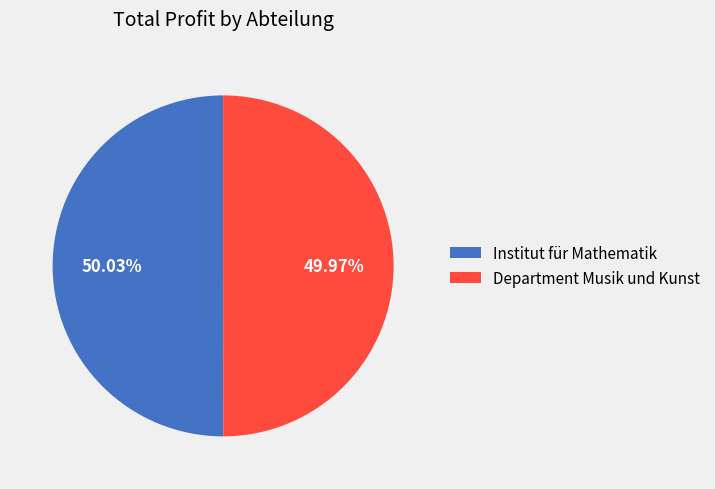

Is it true that Institut für Mathematik is 64% of the pie?

False